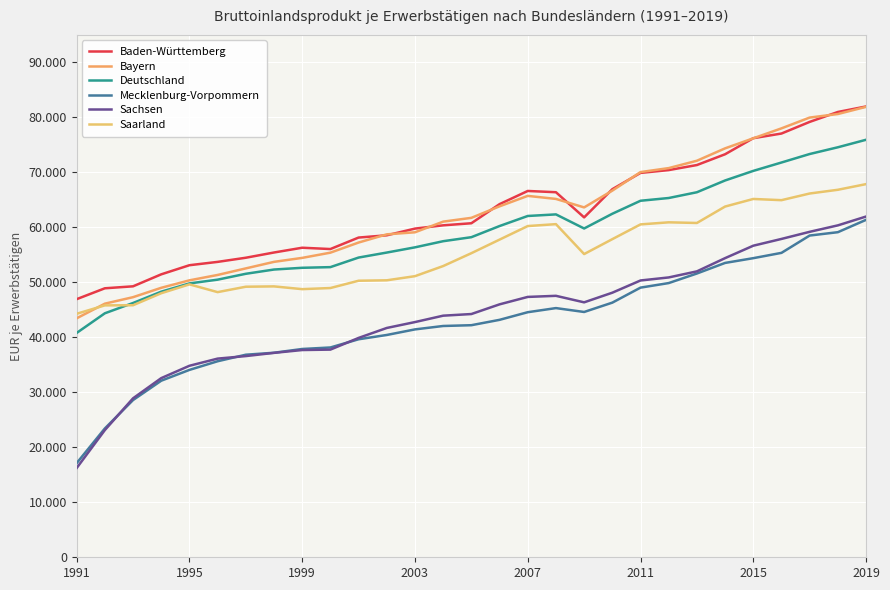

At how many categories does at least one series exceed 48080?

28